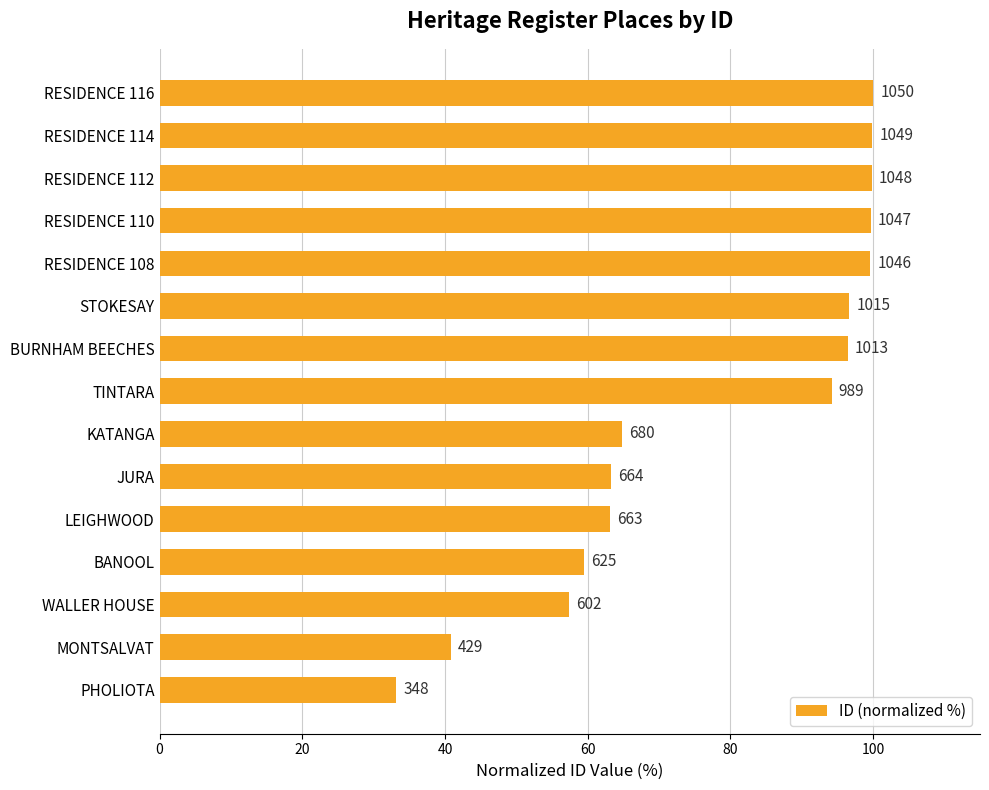

What is the average value?

77.9